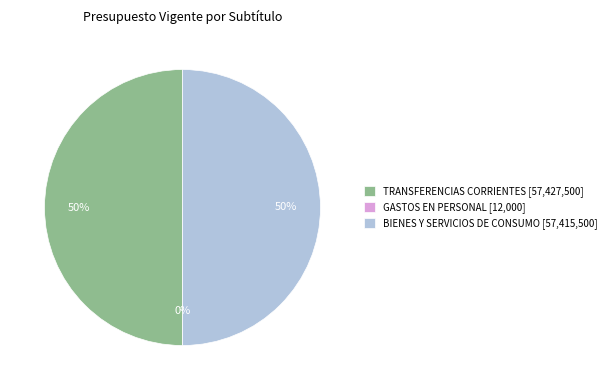

Is it true that TRANSFERENCIAS CORRIENTES is 50% of the pie?

True